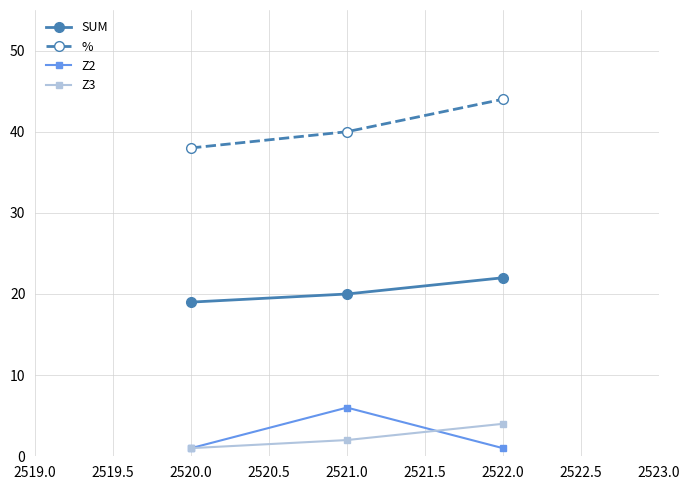

Where is % nearest to the value 41?

2521.0